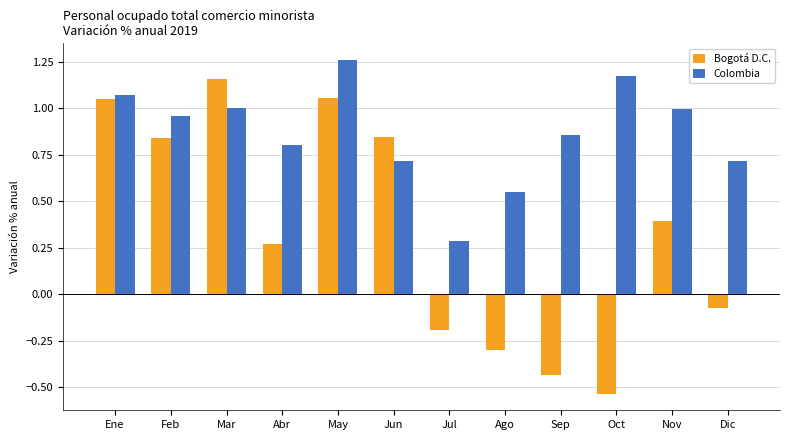

Which category has the lowest value across all series?

Oct